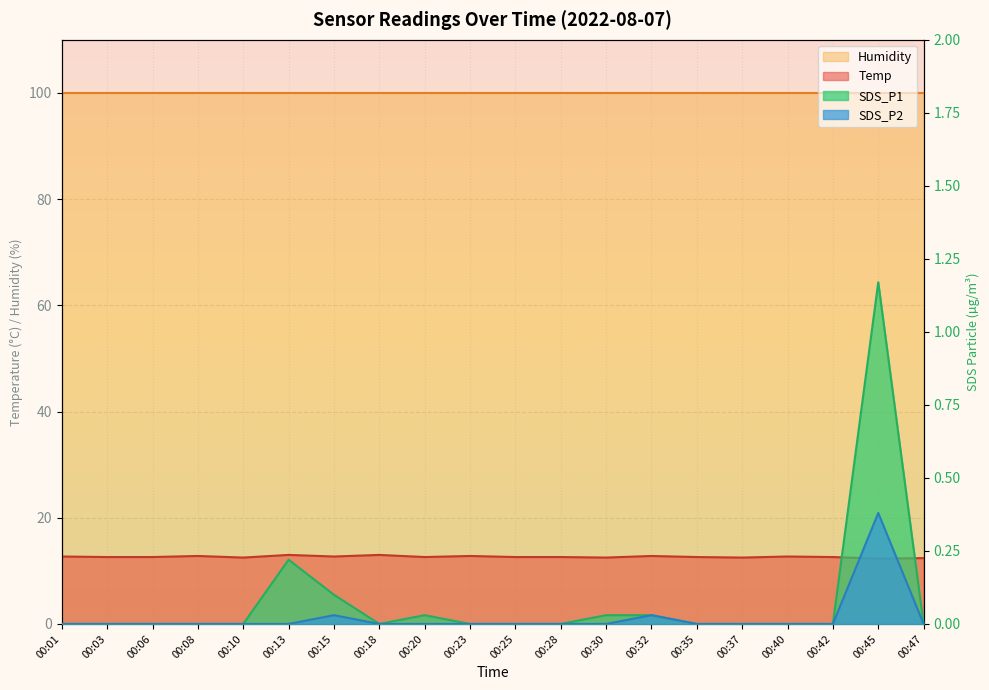

What is the difference between the maximum and minimum values in the SDS_P2 series?

0.4